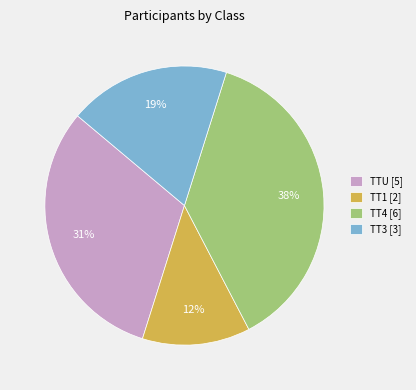

To the nearest percent, what is the difference between the TT3 [3] and TT1 [2] slice percentages?

6%